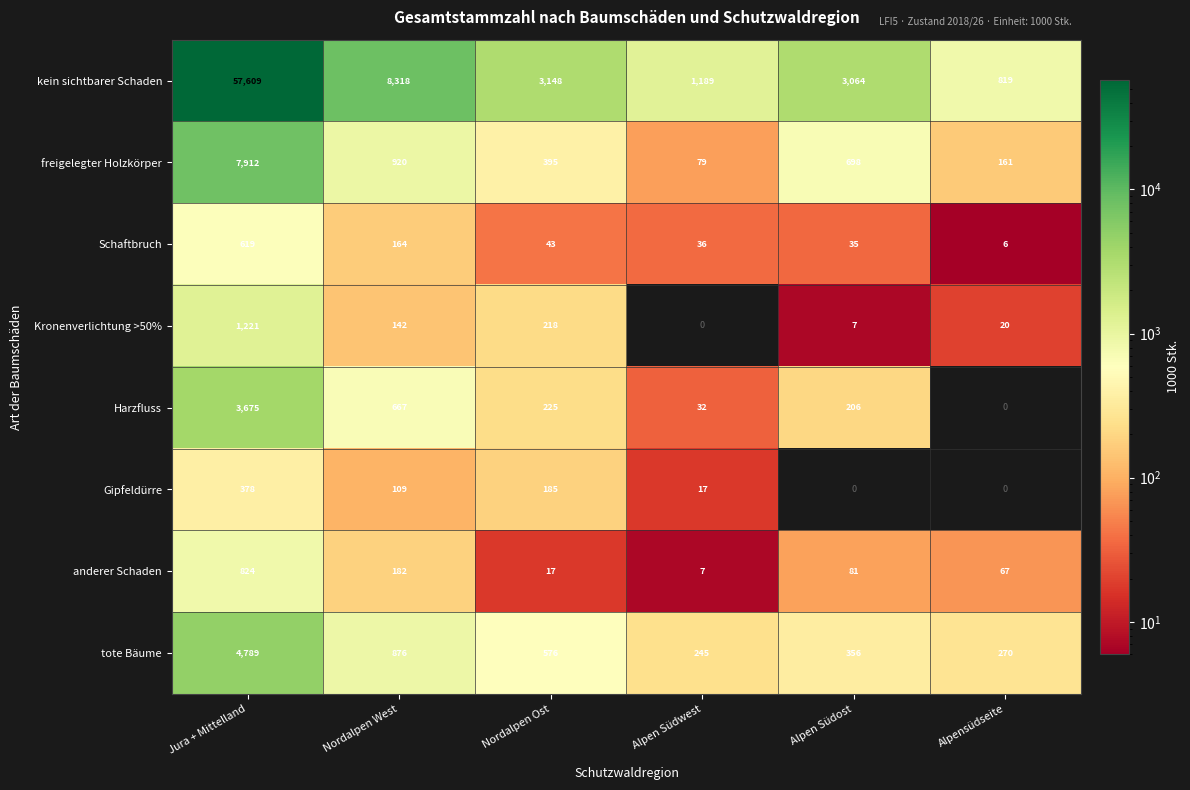

Between Alpensüdseite and Nordalpen West, which is larger?

Nordalpen West